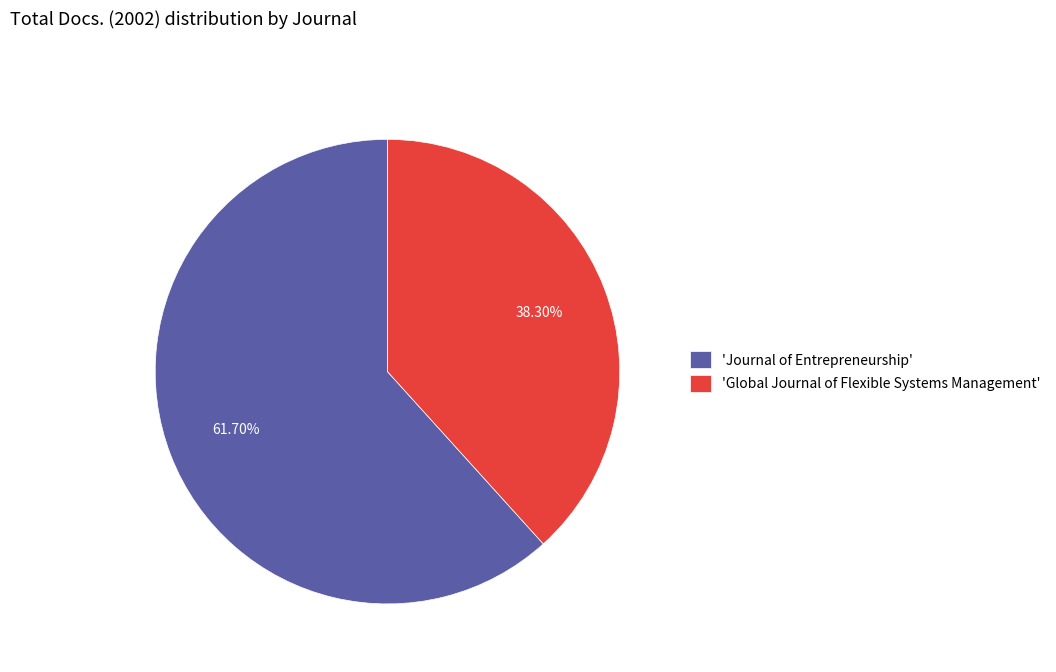

Which category has the smallest portion of the pie?

'Global Journal of Flexible Systems Management'